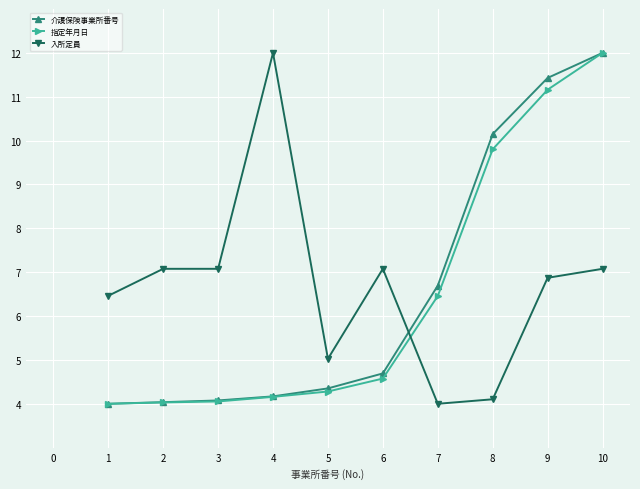

True or false: 指定年月日 has a value of 6.5 at 7.

True